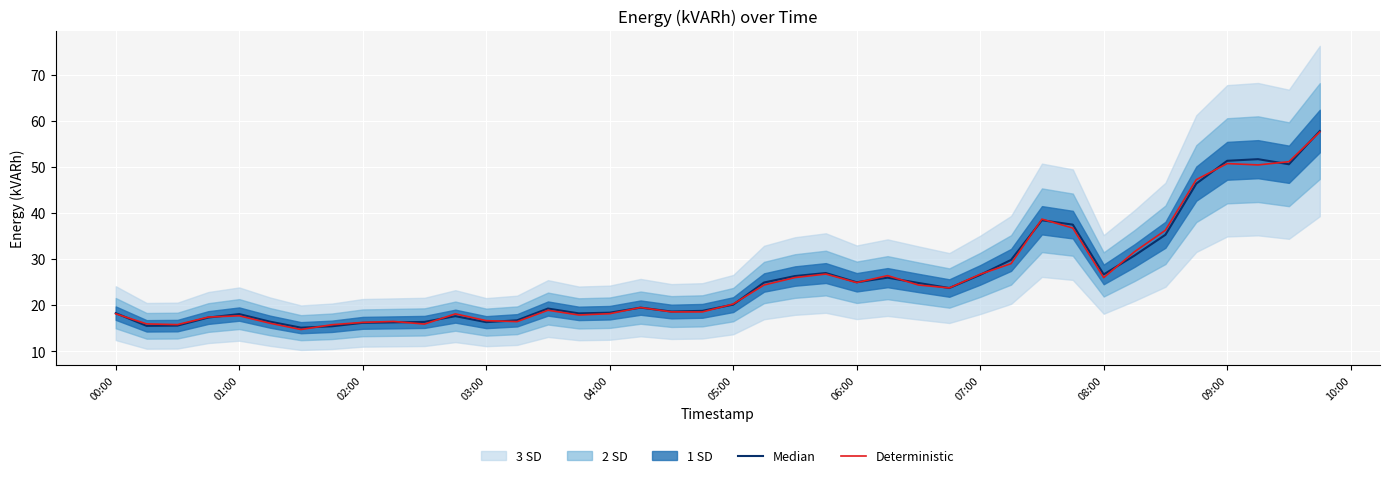

Reading right to left, what are all the values shown in this chart?

Median: 57.8	50.5	51.6	51.3	46.4	35.2	30.8	26.6	37.5	38.4	29.8	26.6	23.7	24.8	25.9	24.9	26.9	26.3	24.9	20.1	18.8	18.6	19.4	18.4	18.2	19.2	16.7	16.3	17.6	16.4	16.2	16.1	15.4	15.1	16.4	18.1	17.3	15.6	15.5	18.2
Deterministic: 57.5	51.1	50.4	50.7	47.2	36.2	31.6	26.0	36.7	38.6	29.0	26.7	23.7	24.4	26.4	24.9	26.7	26.0	24.4	20.2	18.5	18.5	19.5	18.1	17.9	18.9	16.4	16.6	18.1	15.9	16.5	16.2	15.7	14.7	16.1	17.7	17.4	15.8	15.9	18.1